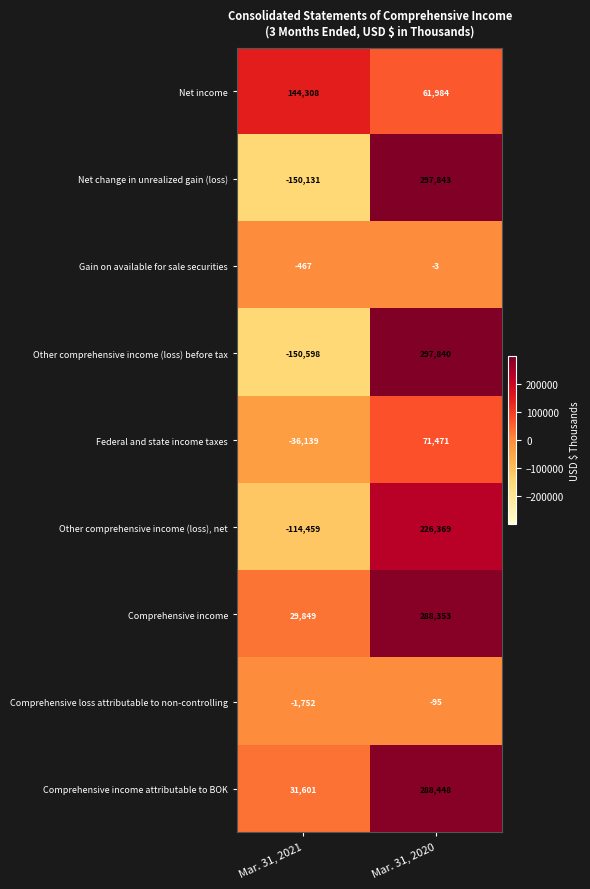

Which series has the widest spread of values?

Other comprehensive income (loss) before tax